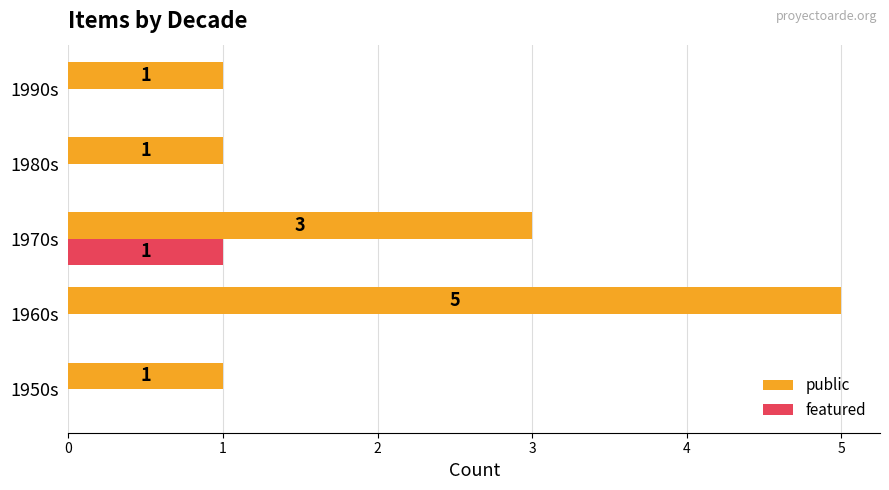

How many distinct data groups are displayed?

2